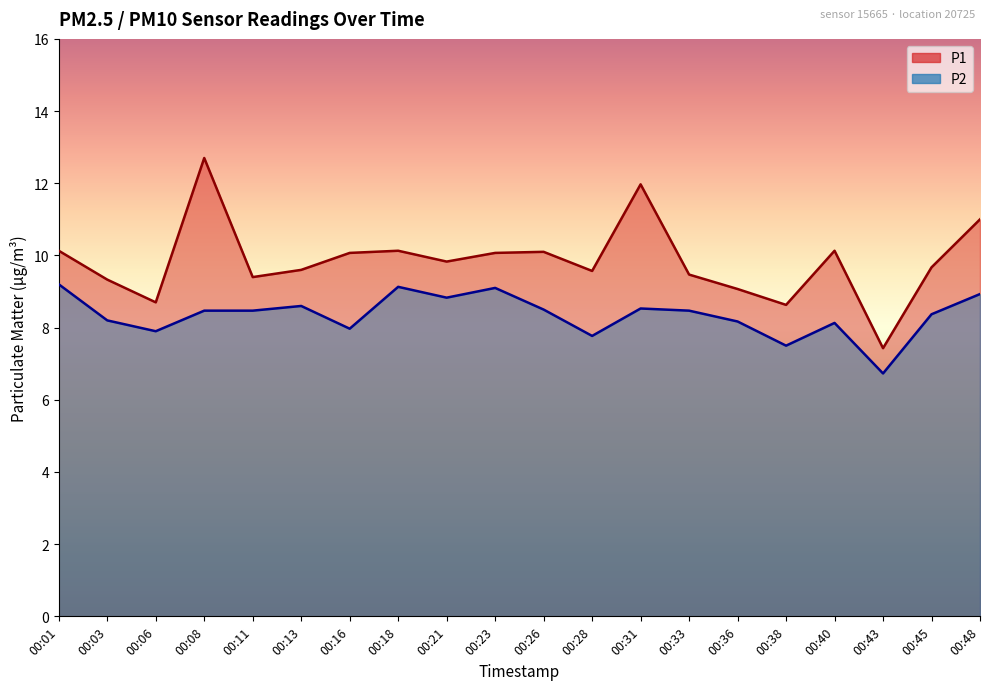

The value of P2 at 00:38 is 3.2. True or false?

False